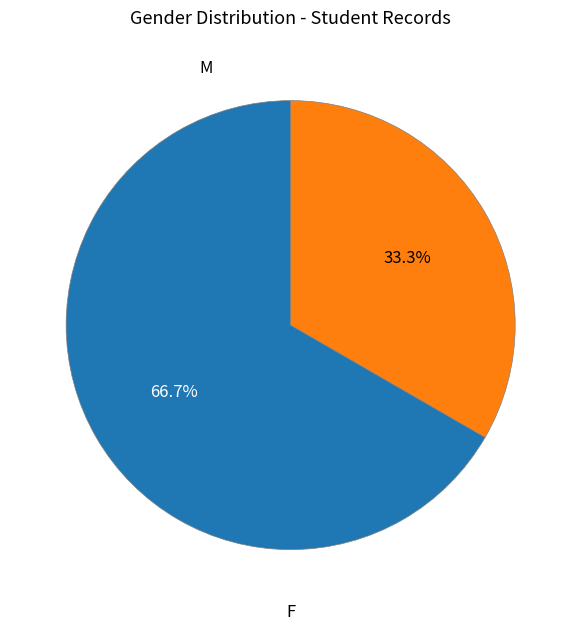

Count the number of slices in the pie.

2